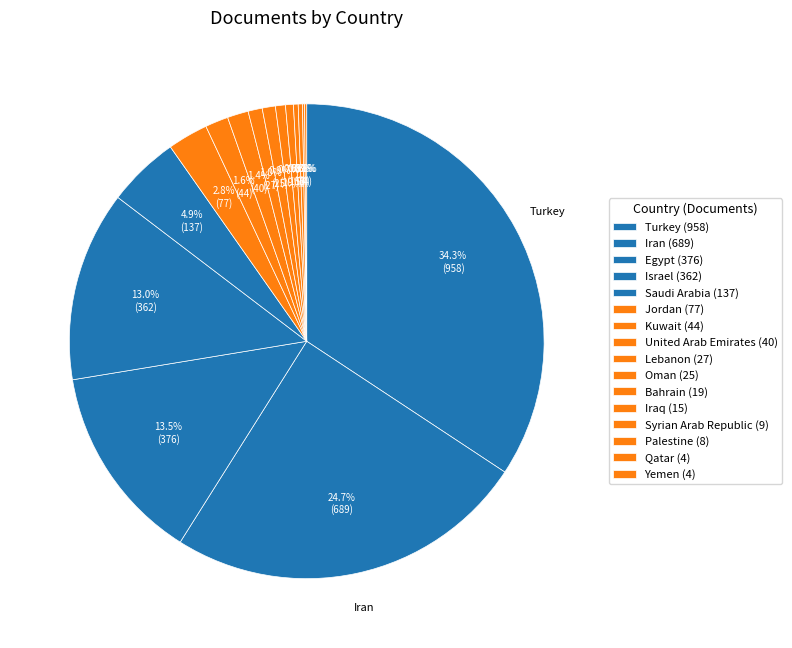

Do Israel and Yemen together represent more than half of the pie?

No